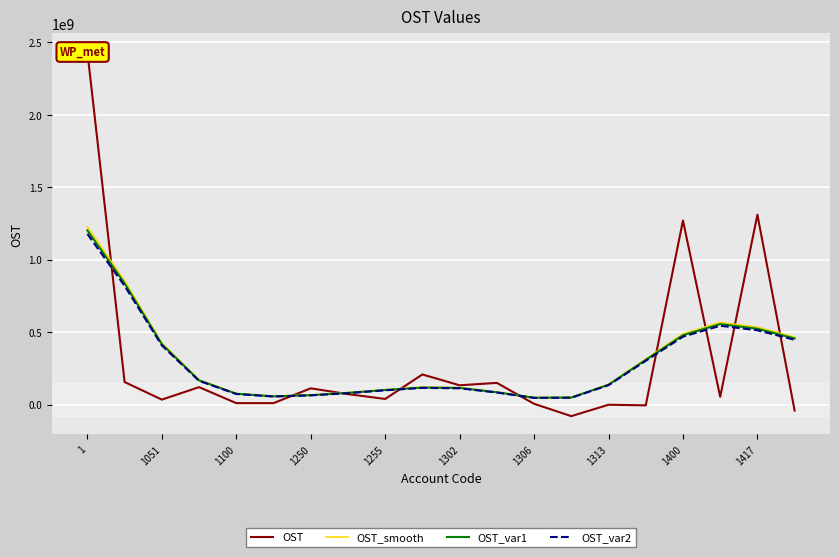

Which has a higher value, 1 or 1306?

1